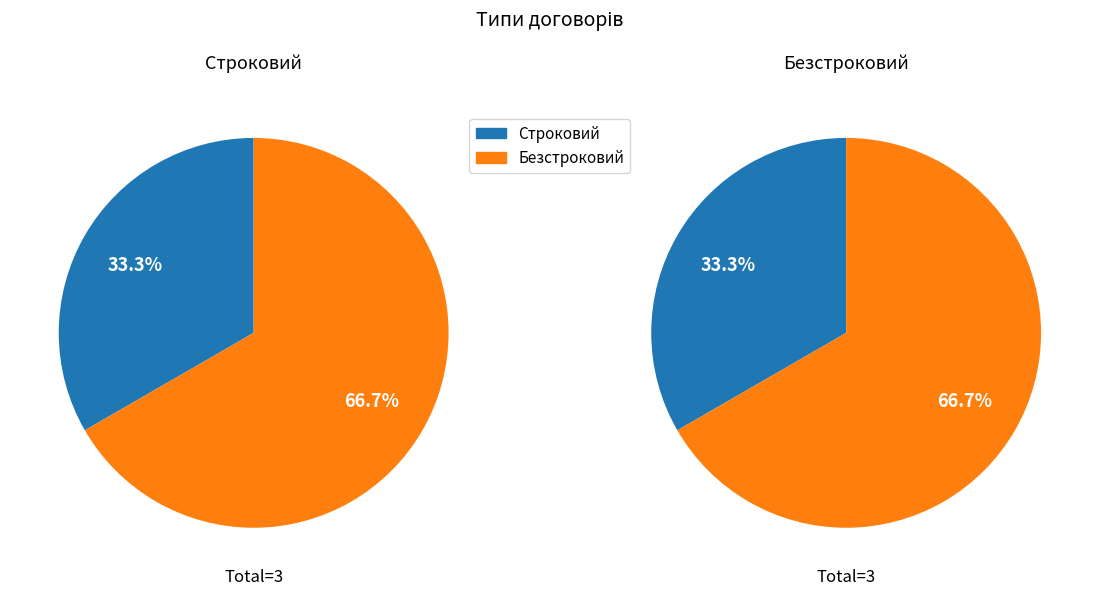

Rank the categories by value from lowest to highest.

Строковий, Безстроковий